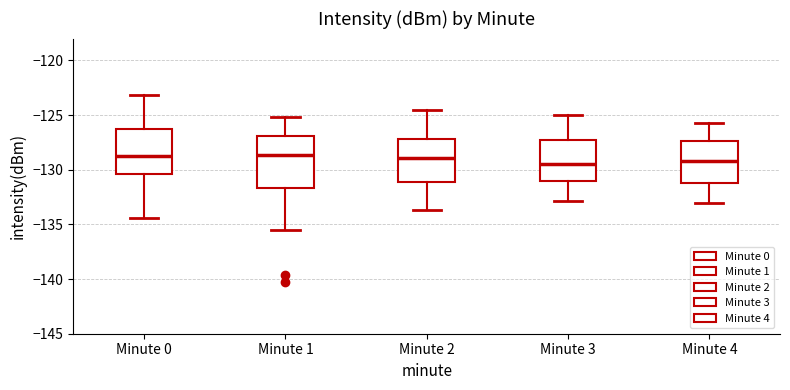

Reading left to right, read every box against the y-axis: the position of its median line, the range the box covers, and the ends of its whiskers. The values are not printed on the chart, so give them approximately, as read against the axis.

Minute 0: median -129.0, box -130.5 to -126.5, whiskers -134.5 to -123.0
Minute 1: median -128.5, box -131.5 to -127.0, whiskers -135.5 to -125.0
Minute 2: median -129.0, box -131.0 to -127.0, whiskers -133.5 to -124.5
Minute 3: median -129.5, box -131.0 to -127.0, whiskers -133.0 to -125.0
Minute 4: median -129.0, box -131.5 to -127.5, whiskers -133.0 to -125.5